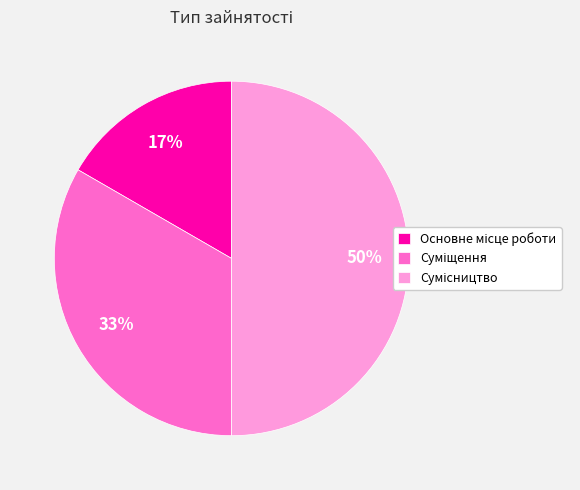

How many segments does this pie chart have?

3